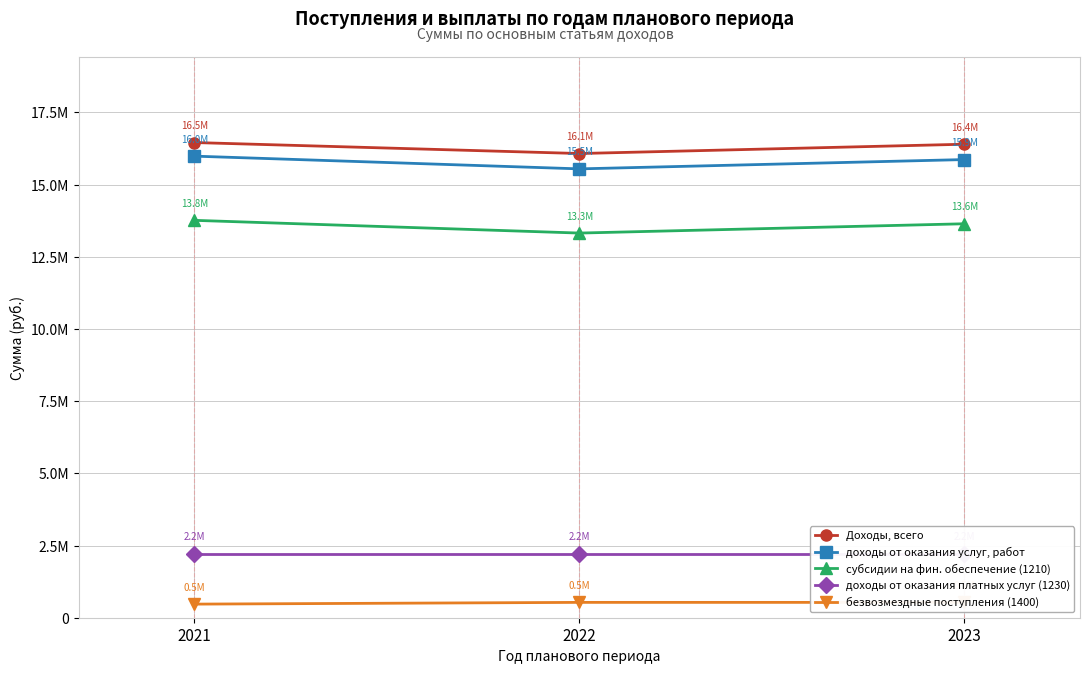

What is the lowest value of the доходы от оказания платных услуг (1230) series?

2222848